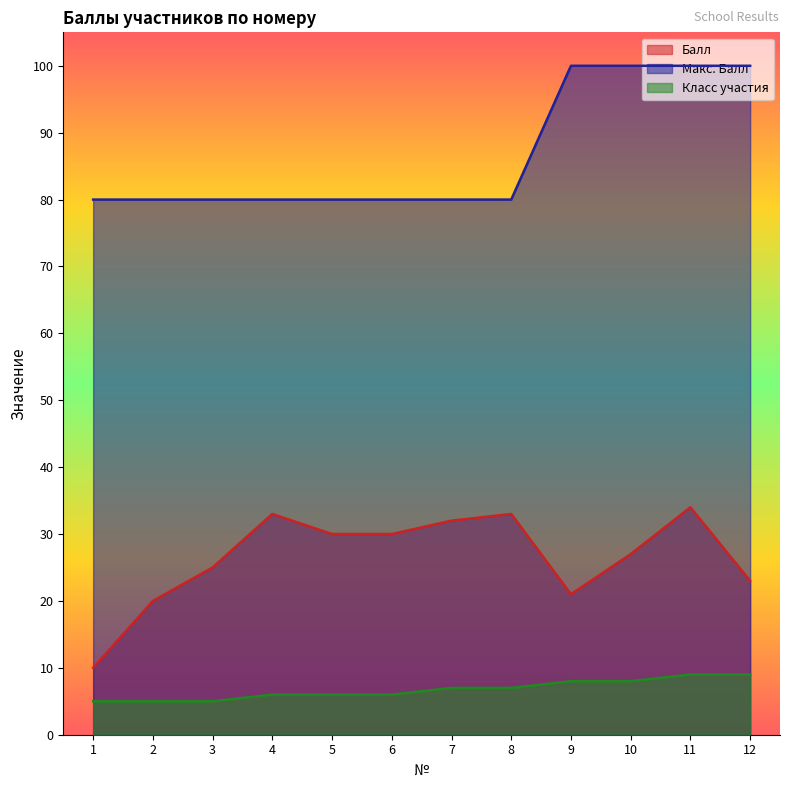

Reading left to right, what are all the values shown in this chart?

Балл: 10	20	25	33	30	30	32	33	21	27	34	23
Макс. Балл: 80	80	80	80	80	80	80	80	100	100	100	100
Класс участия: 5	5	5	6	6	6	7	7	8	8	9	9